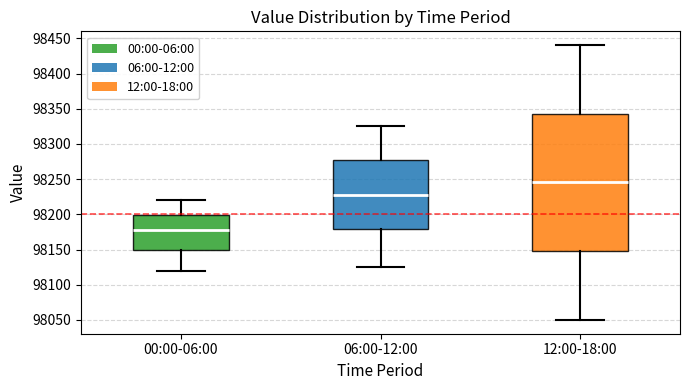

Where does the median line of the box for 00:00-06:00 sit on the y-axis? The values are not printed on the chart, so give them approximately, as read against the axis.

98180